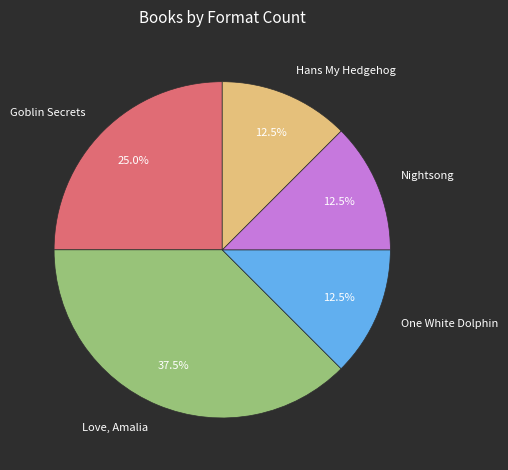

To the nearest percent, what percentage of the pie is Goblin Secrets?

25%